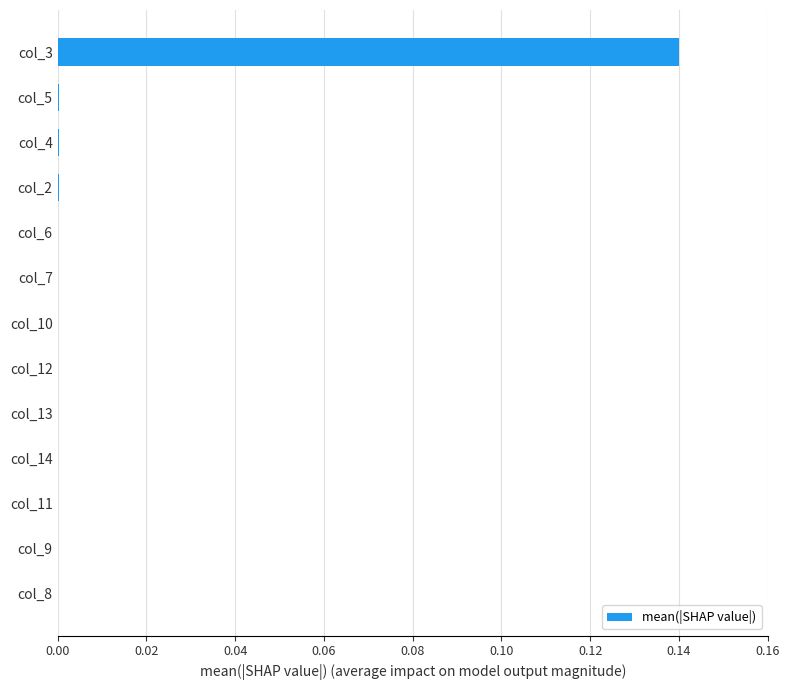

At which category does the chart reach its peak across all series?

col_3